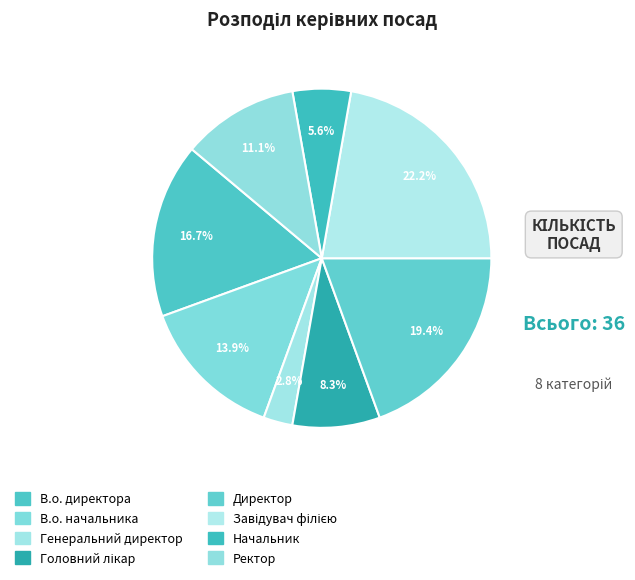

How many segments does this pie chart have?

8